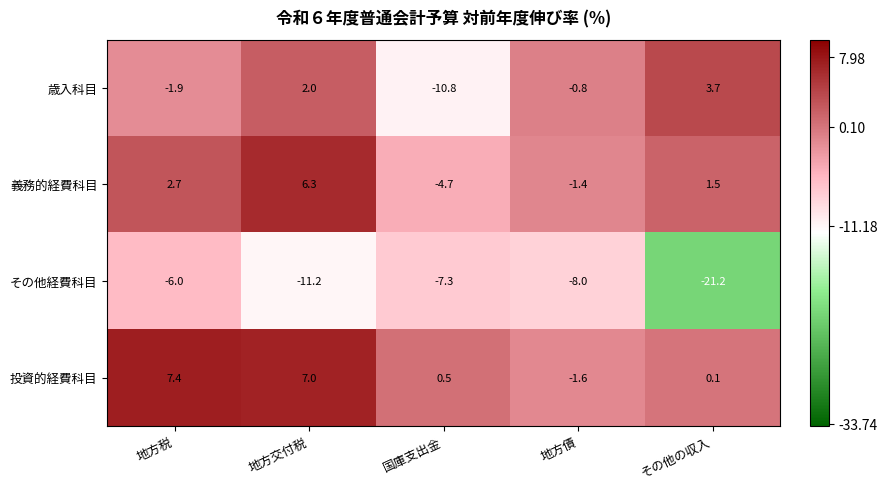

The 歳入科目 series shows -0.8 at 地方債. True or false?

True